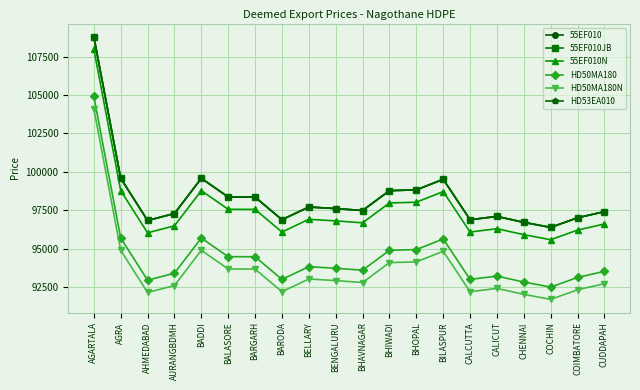

Is this an area chart (filled region under the line)?

No